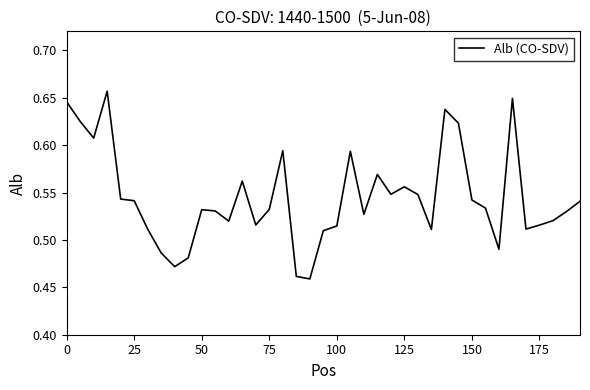

Does the chart display data point markers on the line(s)?

No